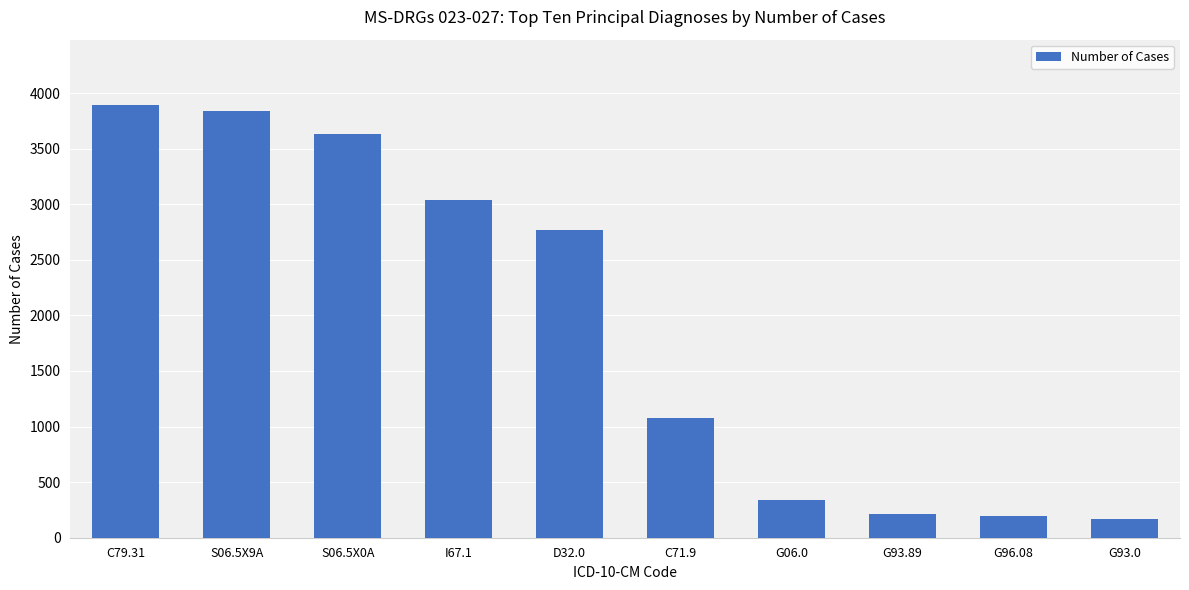

Approximately how many times larger is the value at G06.0 compared to G96.08?

1.7